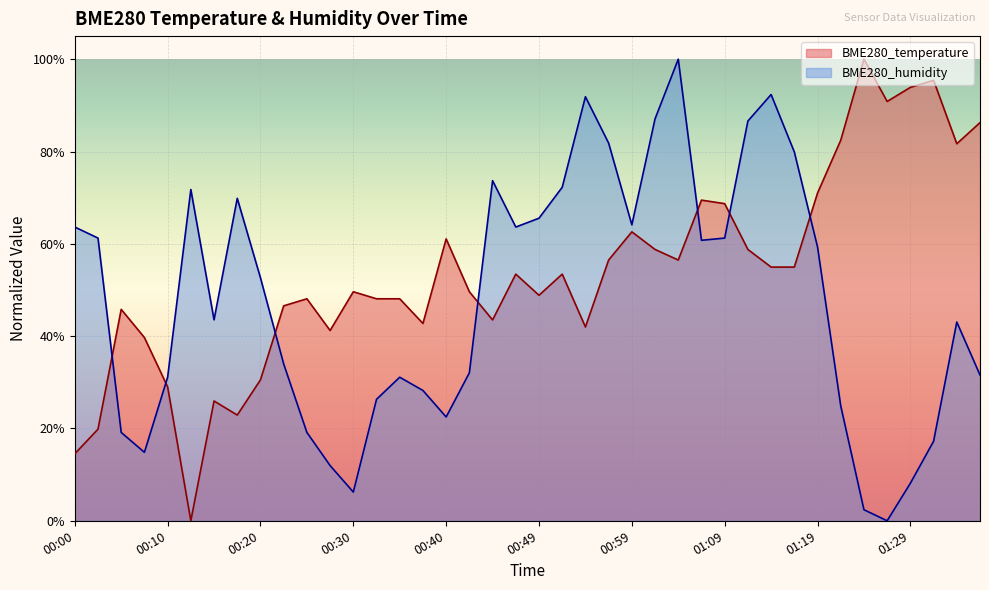

Reading left to right, list all the values displayed in this chart.

BME280_temperature: 00:00=0.1	00:03=0.2	00:05=0.5	00:08=0.4	00:10=0.3	00:13=0.0	00:15=0.3	00:18=0.2	00:20=0.3	00:22=0.5	00:25=0.5	00:27=0.4	00:30=0.5	00:32=0.5	00:35=0.5	00:37=0.4	00:40=0.6	00:42=0.5	00:45=0.4	00:47=0.5	00:49=0.5	00:52=0.5	00:54=0.4	00:57=0.6	00:59=0.6	01:02=0.6	01:04=0.6	01:07=0.7	01:09=0.7	01:11=0.6	01:14=0.5	01:16=0.5	01:19=0.7	01:21=0.8	01:24=1.0	01:26=0.9	01:29=0.9	01:31=1.0	01:33=0.8	01:36=0.9
BME280_humidity: 00:00=0.6	00:03=0.6	00:05=0.2	00:08=0.1	00:10=0.3	00:13=0.7	00:15=0.4	00:18=0.7	00:20=0.5	00:22=0.3	00:25=0.2	00:27=0.1	00:30=0.1	00:32=0.3	00:35=0.3	00:37=0.3	00:40=0.2	00:42=0.3	00:45=0.7	00:47=0.6	00:49=0.7	00:52=0.7	00:54=0.9	00:57=0.8	00:59=0.6	01:02=0.9	01:04=1.0	01:07=0.6	01:09=0.6	01:11=0.9	01:14=0.9	01:16=0.8	01:19=0.6	01:21=0.2	01:24=0.0	01:26=0.0	01:29=0.1	01:31=0.2	01:33=0.4	01:36=0.3